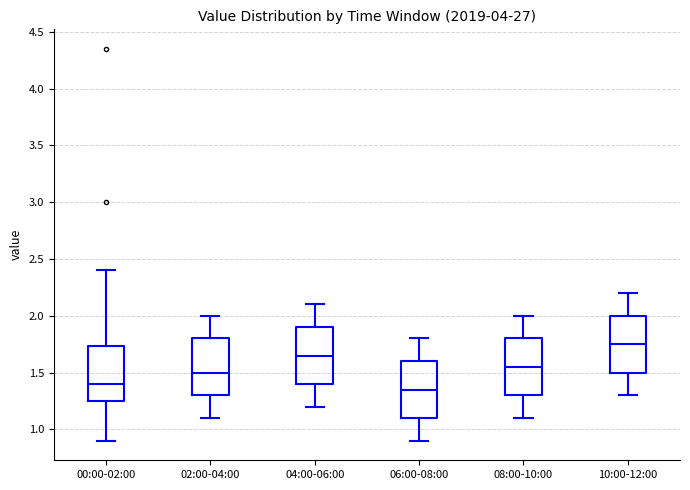

Where is the upper edge of the box for 02:00-04:00 on the y-axis? The values are not printed on the chart, so give them approximately, as read against the axis.

1.80